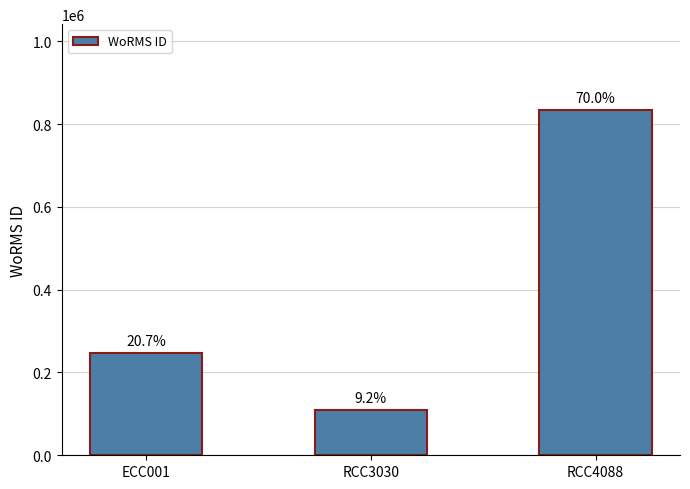

Does the chart contain any negative values?

No